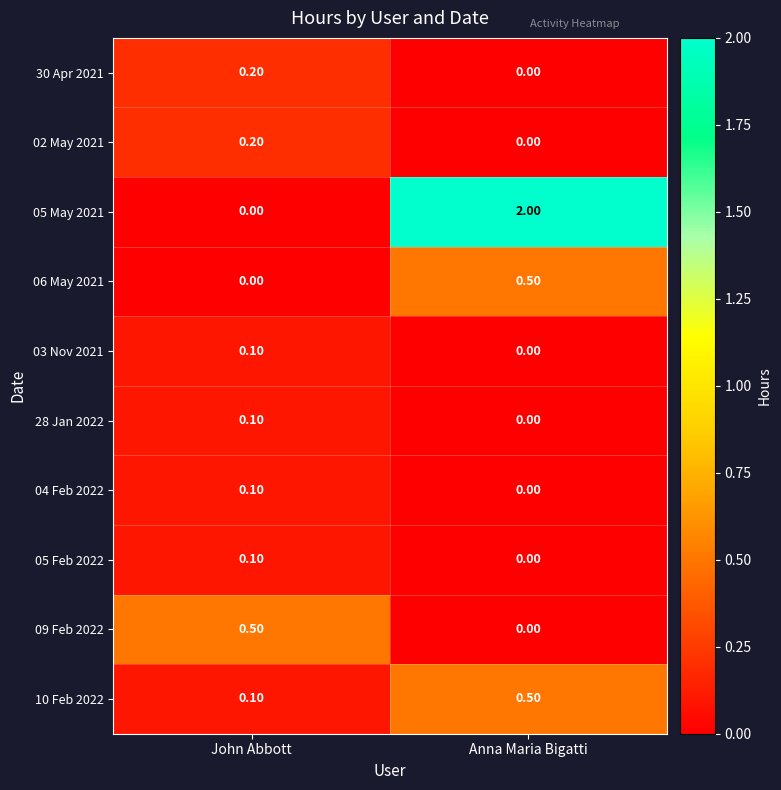

Where is 09 Feb 2022 nearest to the value 0?

Anna Maria Bigatti